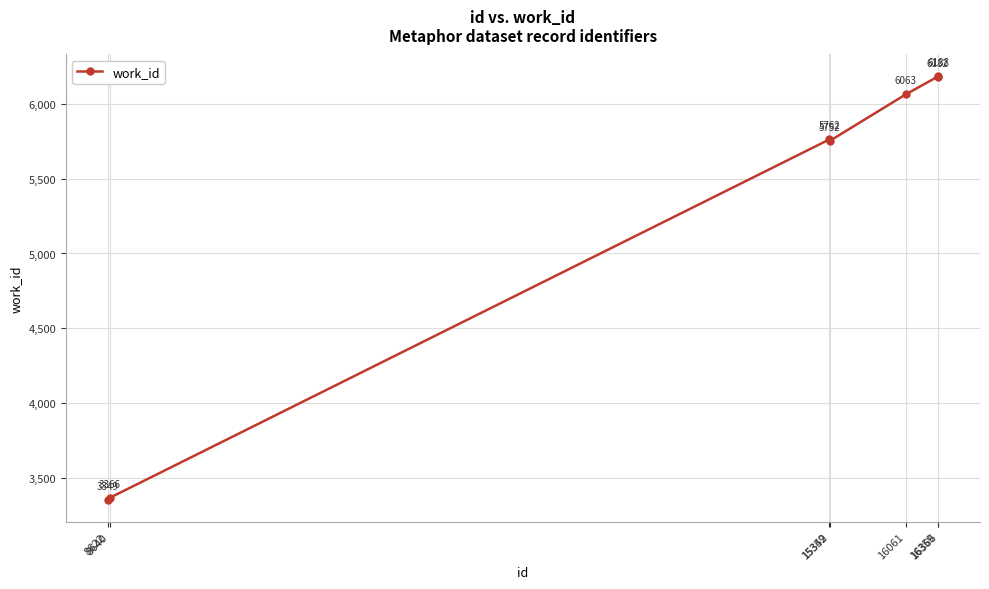

What is the value of the 4th point from the left?

5752